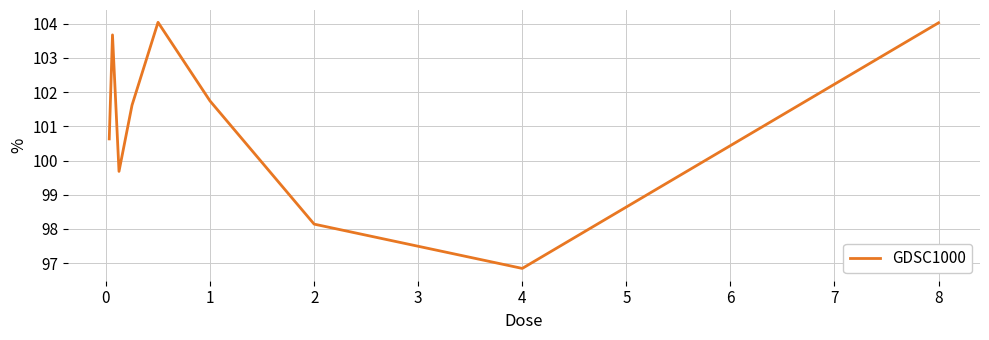

What is the greatest value displayed?

104.0